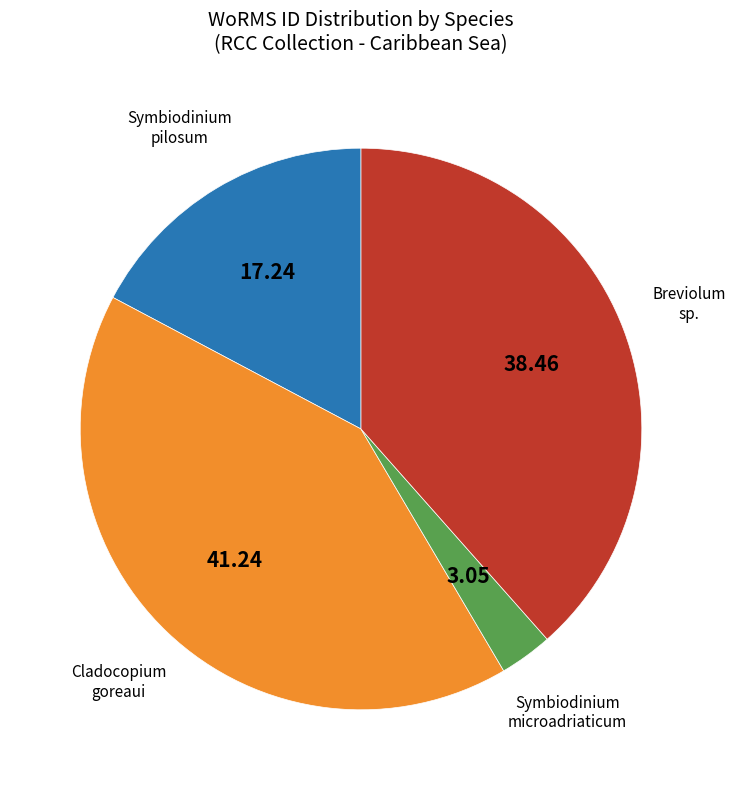

Combined, do Symbiodinium pilosum and Cladocopium goreaui account for over 50%?

Yes